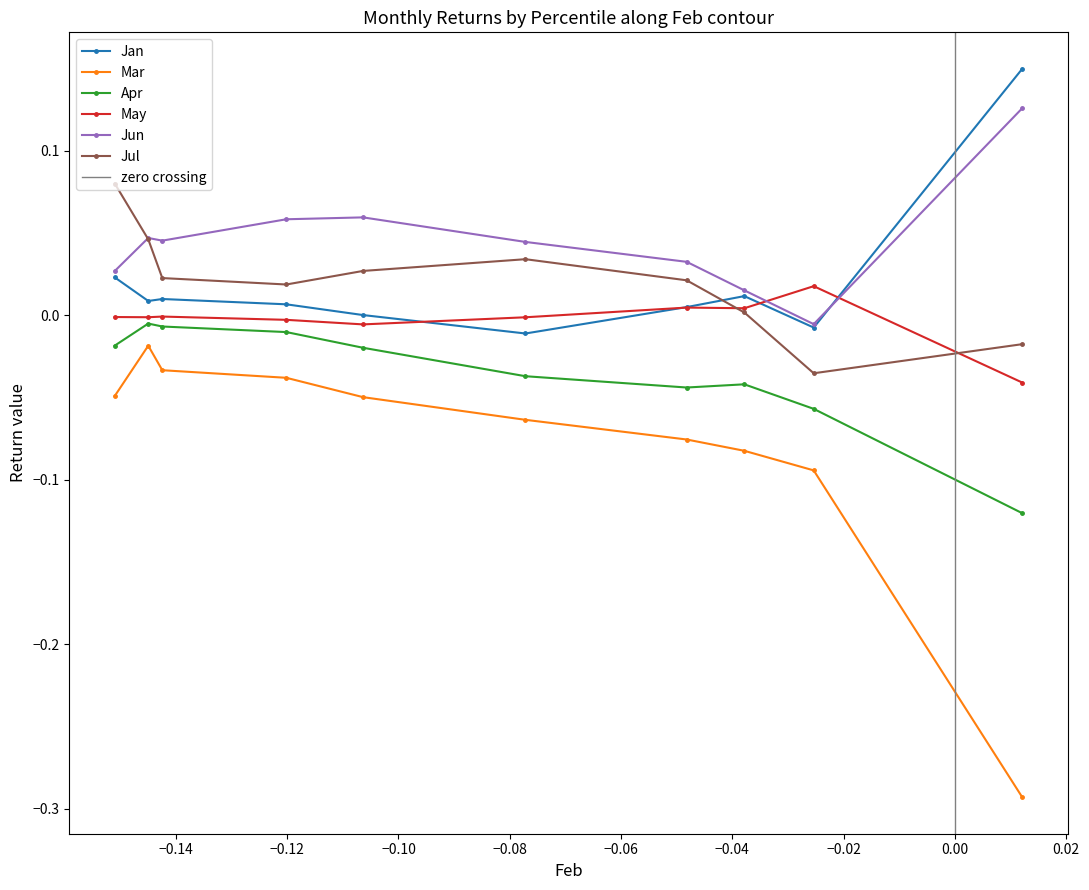

True or false: Jun and Apr cross at least once.

False